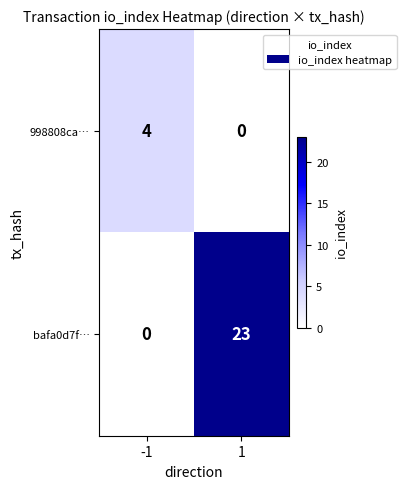

At which category is the sum across all series the highest?

1